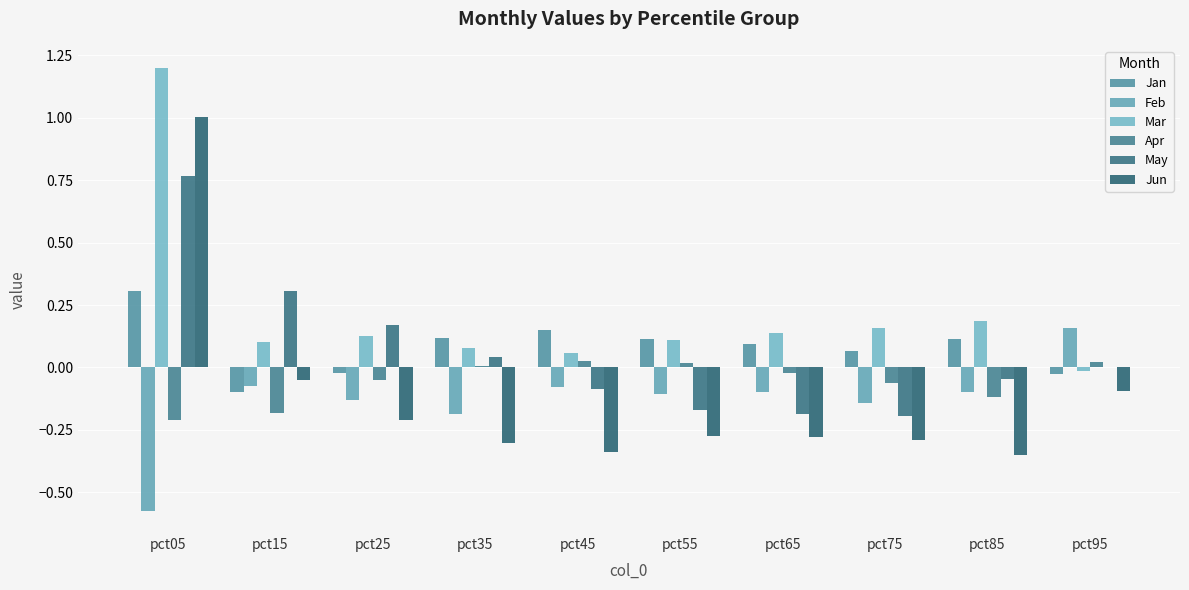

Which series has the largest range (max minus min)?

Jun